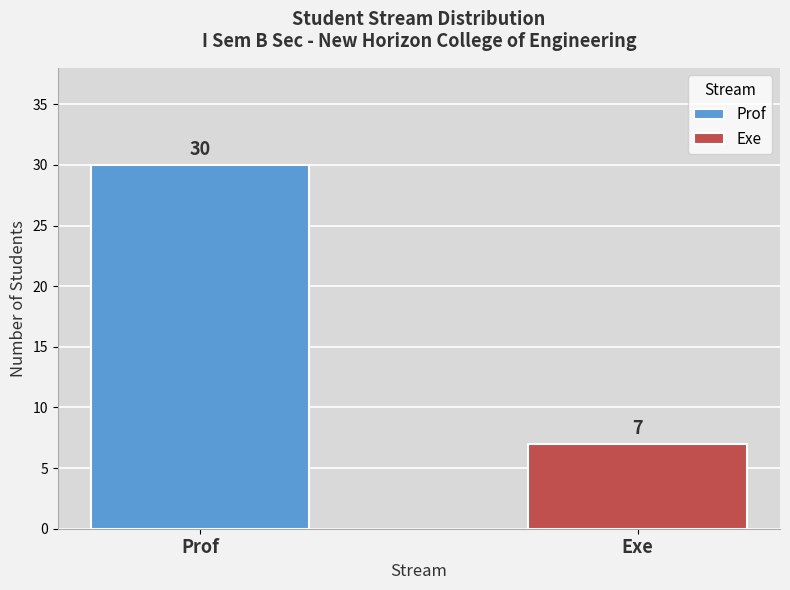

Does the chart contain any negative values?

No